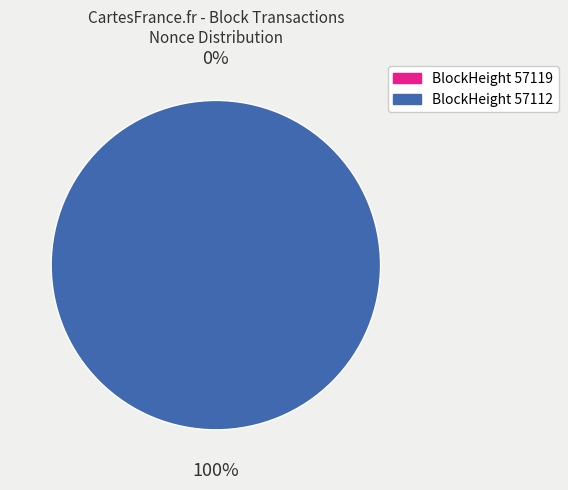

Is it true that 57112 is 99% of the pie?

False